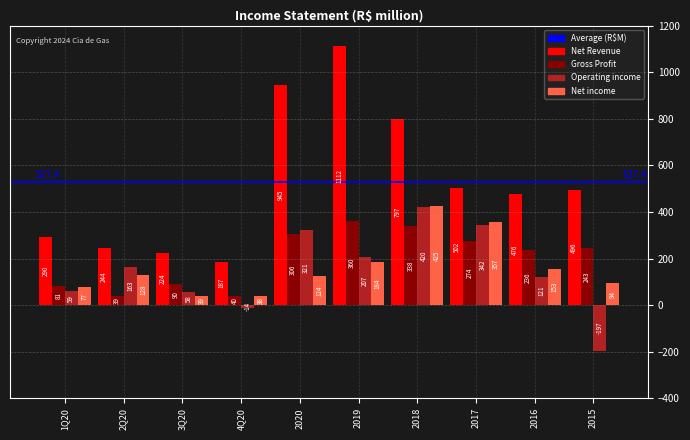

What is the value of the Operating income bar at the 7th from the left?

420.5